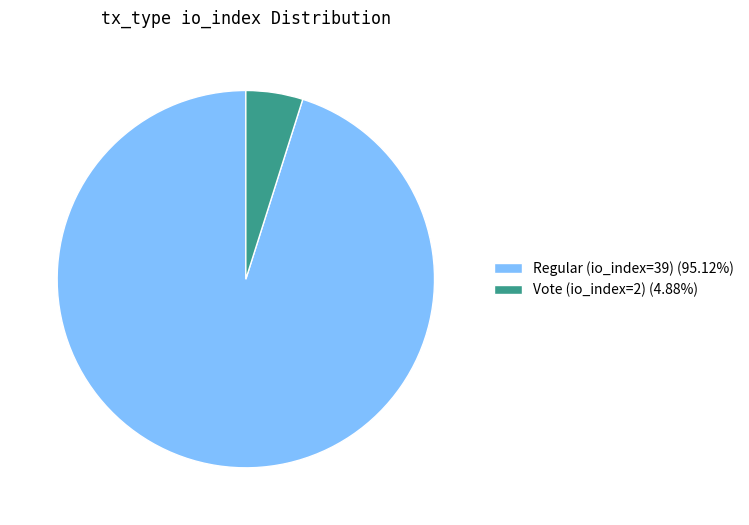

Combined, do Regular (io_index=39) (95.12%) and Vote (io_index=2) (4.88%) account for over 50%?

Yes